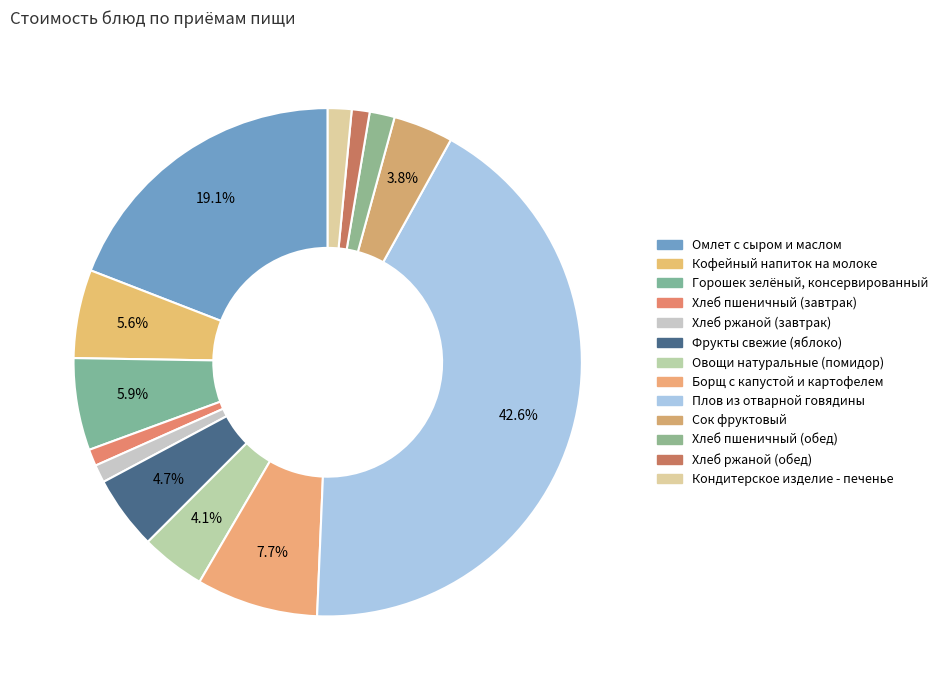

How many slices are in this pie chart?

13